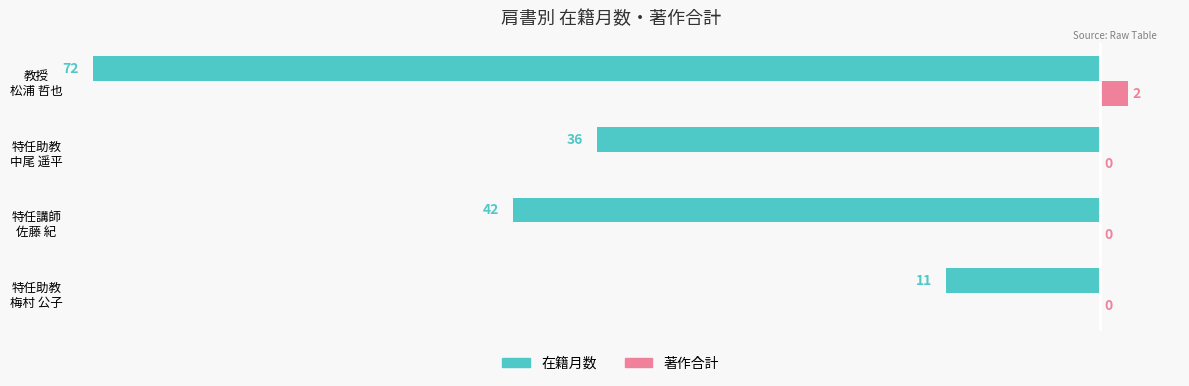

Which series has the largest total across all categories?

著作合計